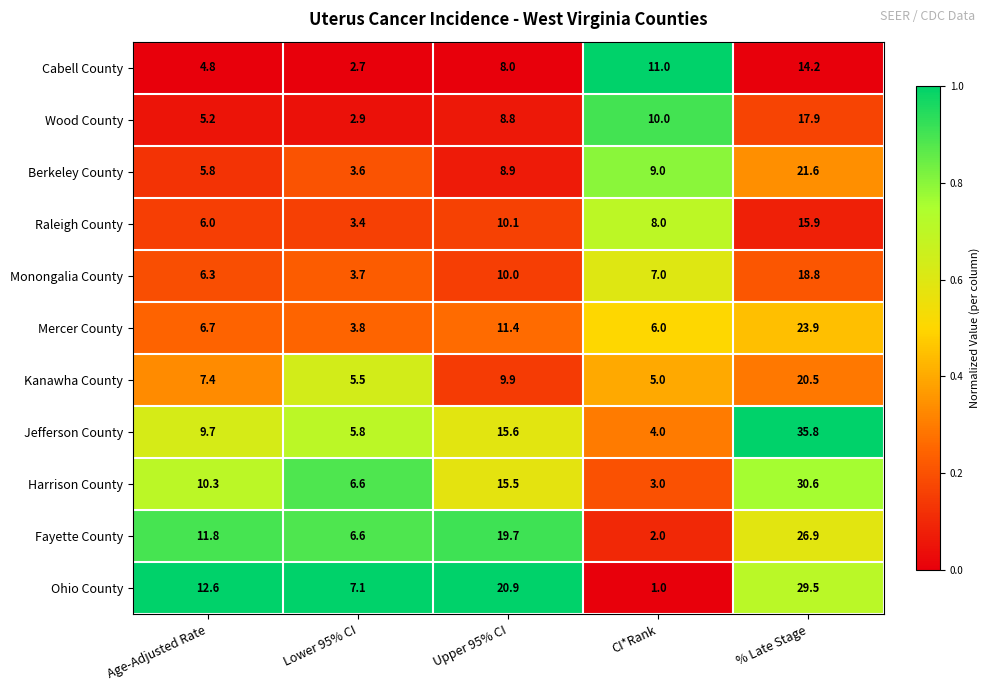

What is the smallest value displayed?

1.0